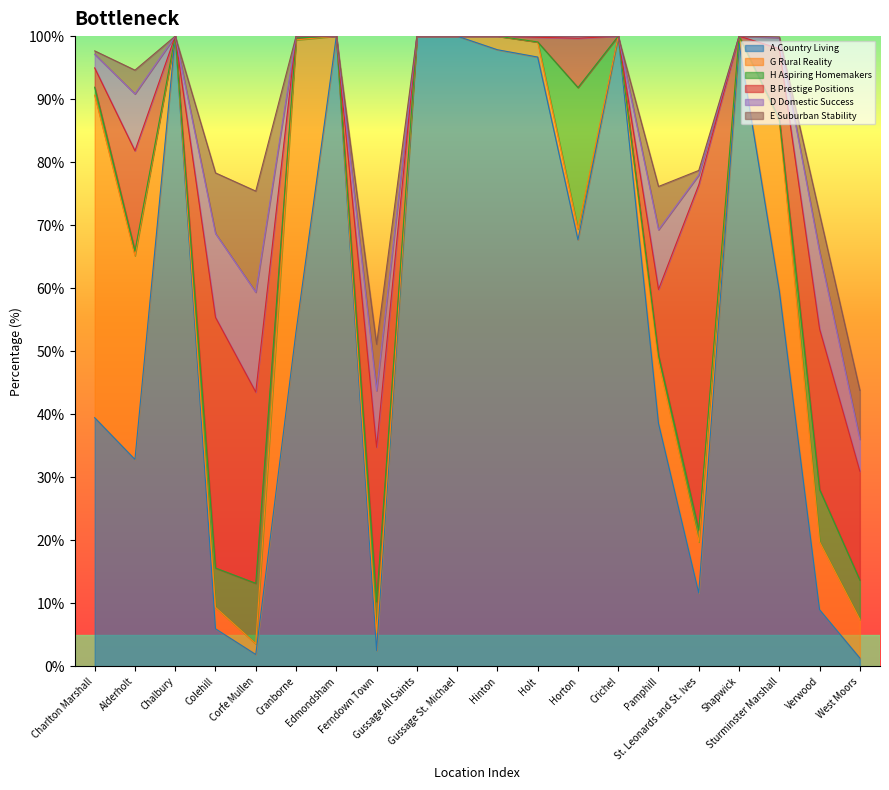

Where does the B Prestige Positions series first go above 7?

Alderholt